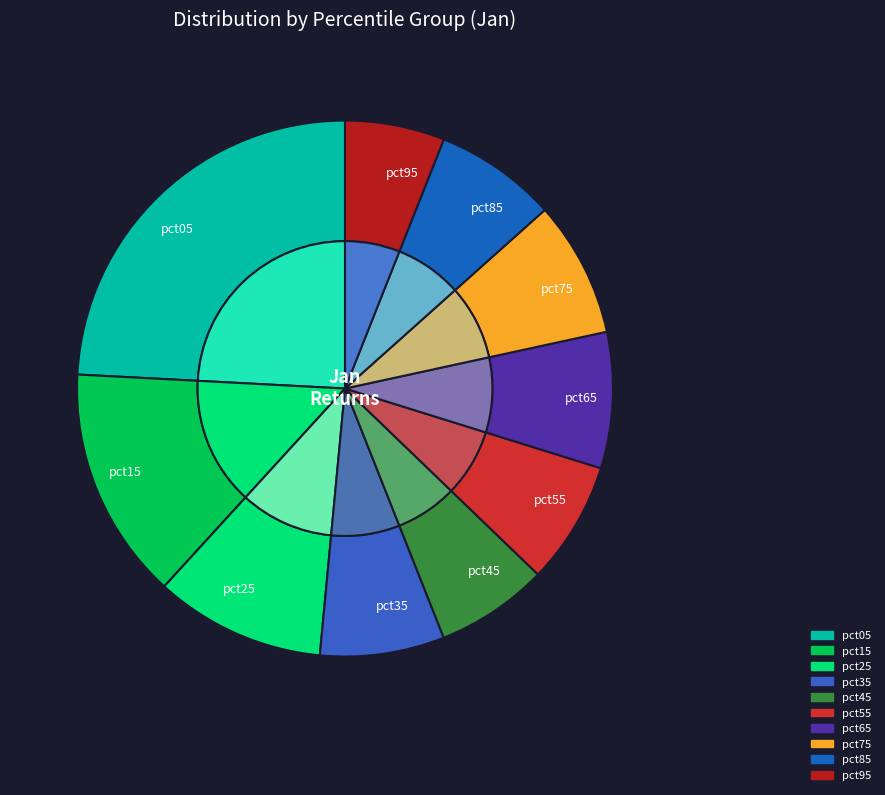

How many slices are in this pie chart?

10